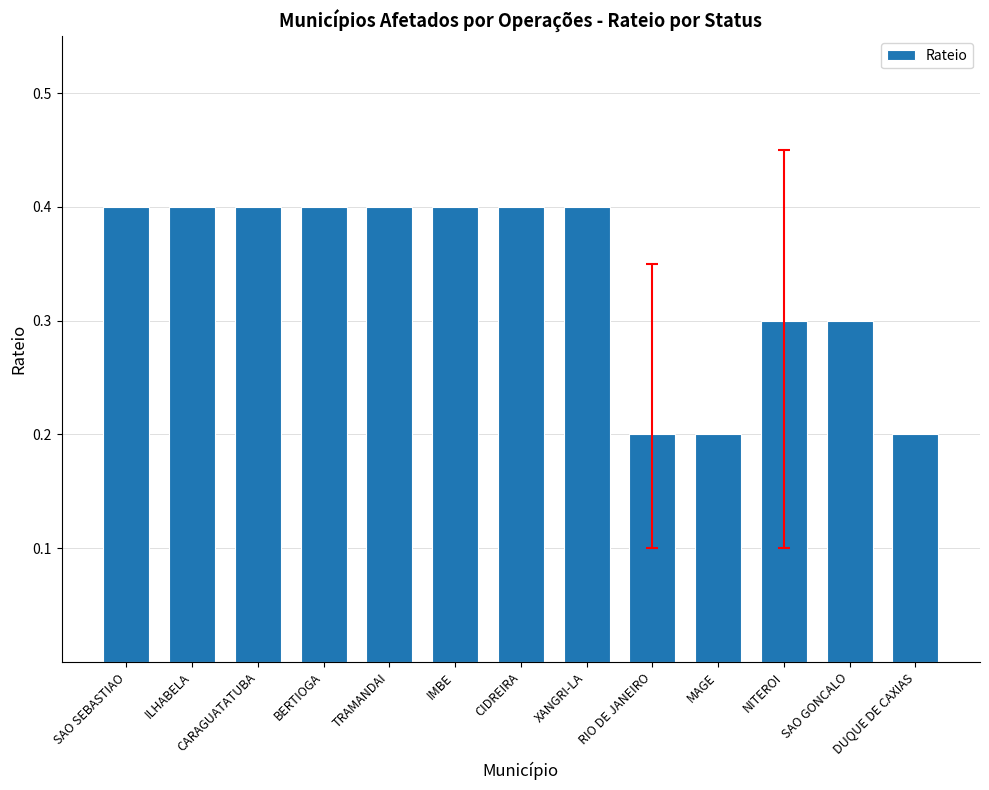

What is the approximate value at MAGE?

0.2